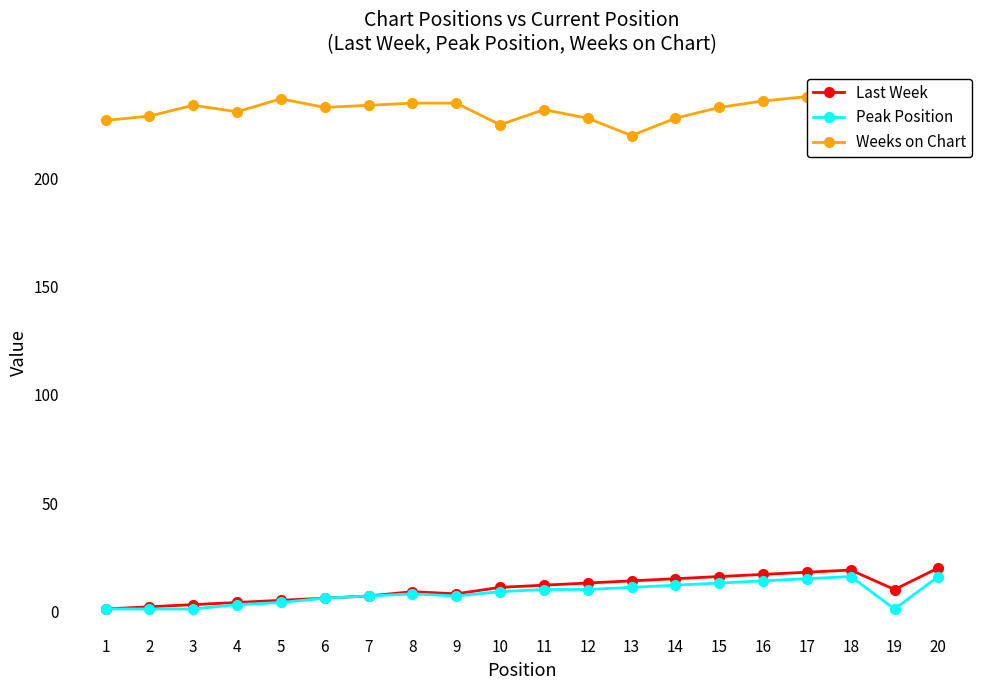

True or false: Weeks on Chart and Peak Position intersect in this chart.

False